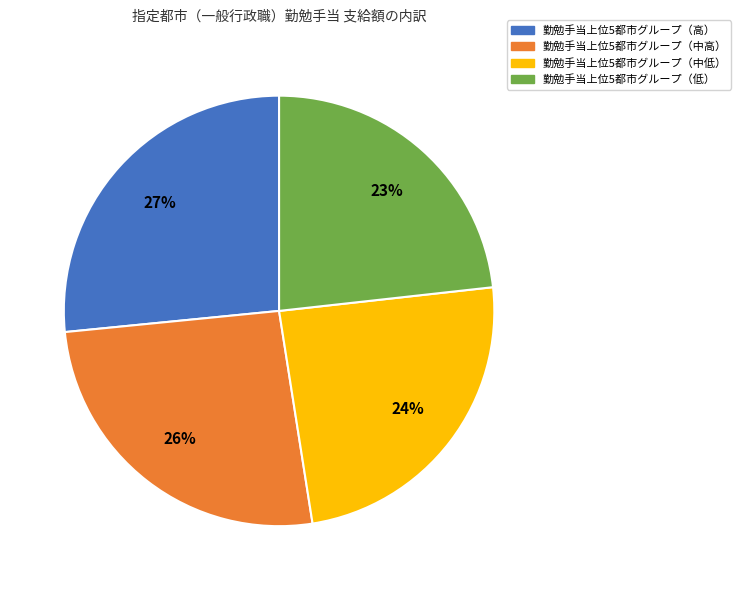

Is the sum of 勤勉手当上位5都市グループ（中高） and 勤勉手当上位5都市グループ（高） greater than half?

Yes